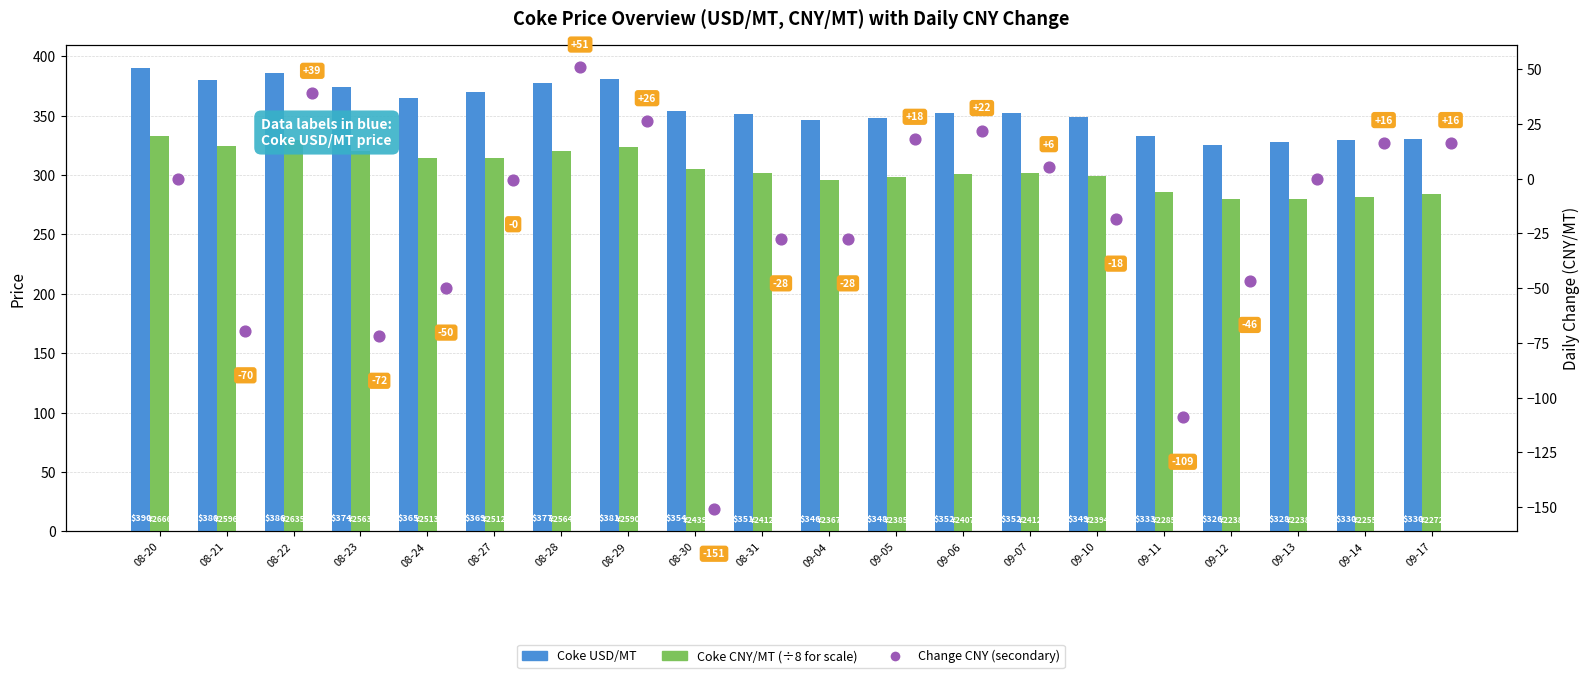

At how many categories does at least one series exceed 154?

20